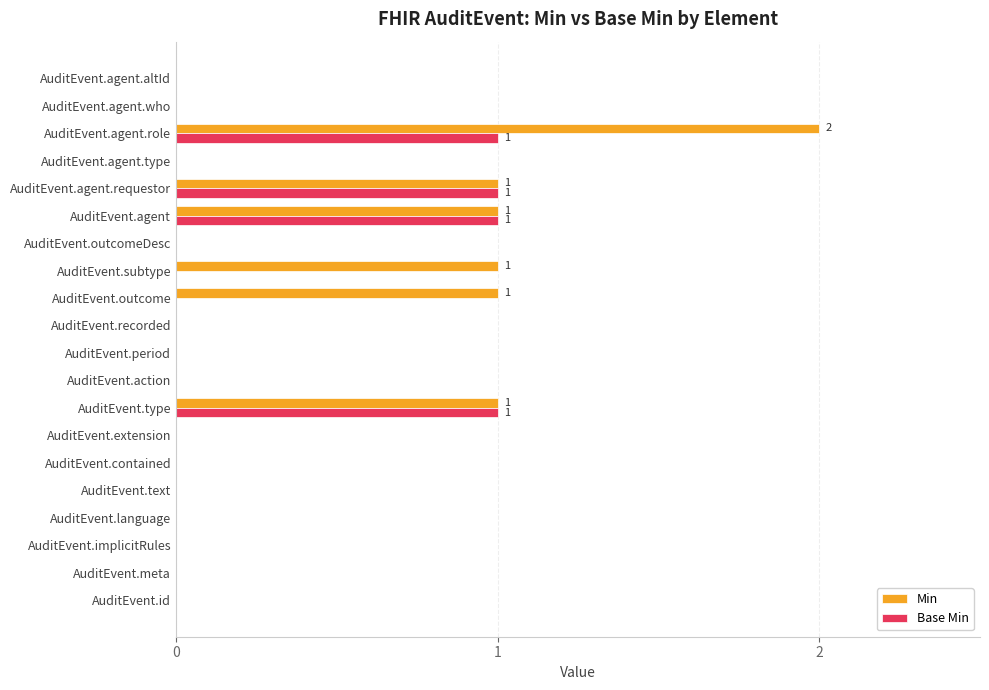

Which series has the largest total across all categories?

Min